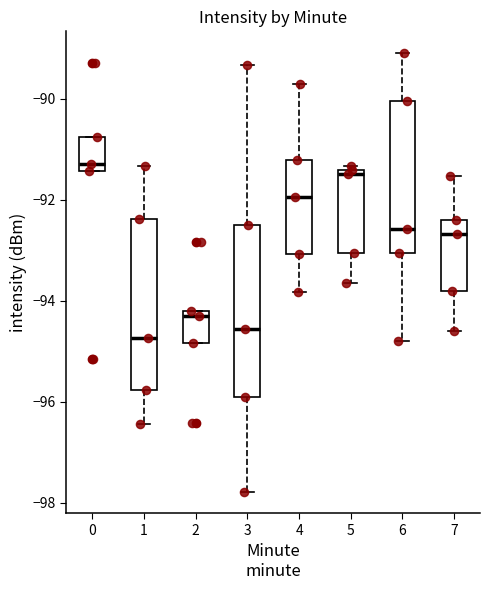

Where does the median line of the box at x = 4 sit on the y-axis? The values are not printed on the chart, so give them approximately, as read against the axis.

-92.0